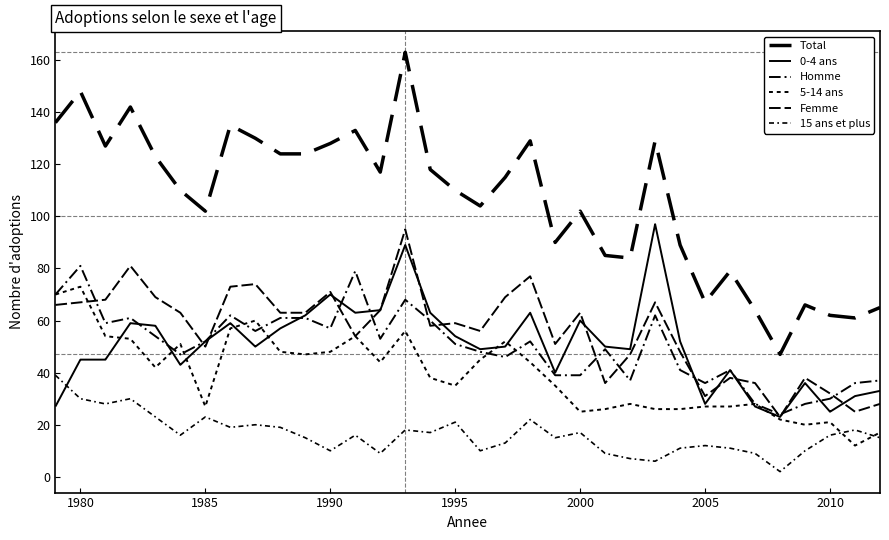

Is this an area chart (filled region under the line)?

No